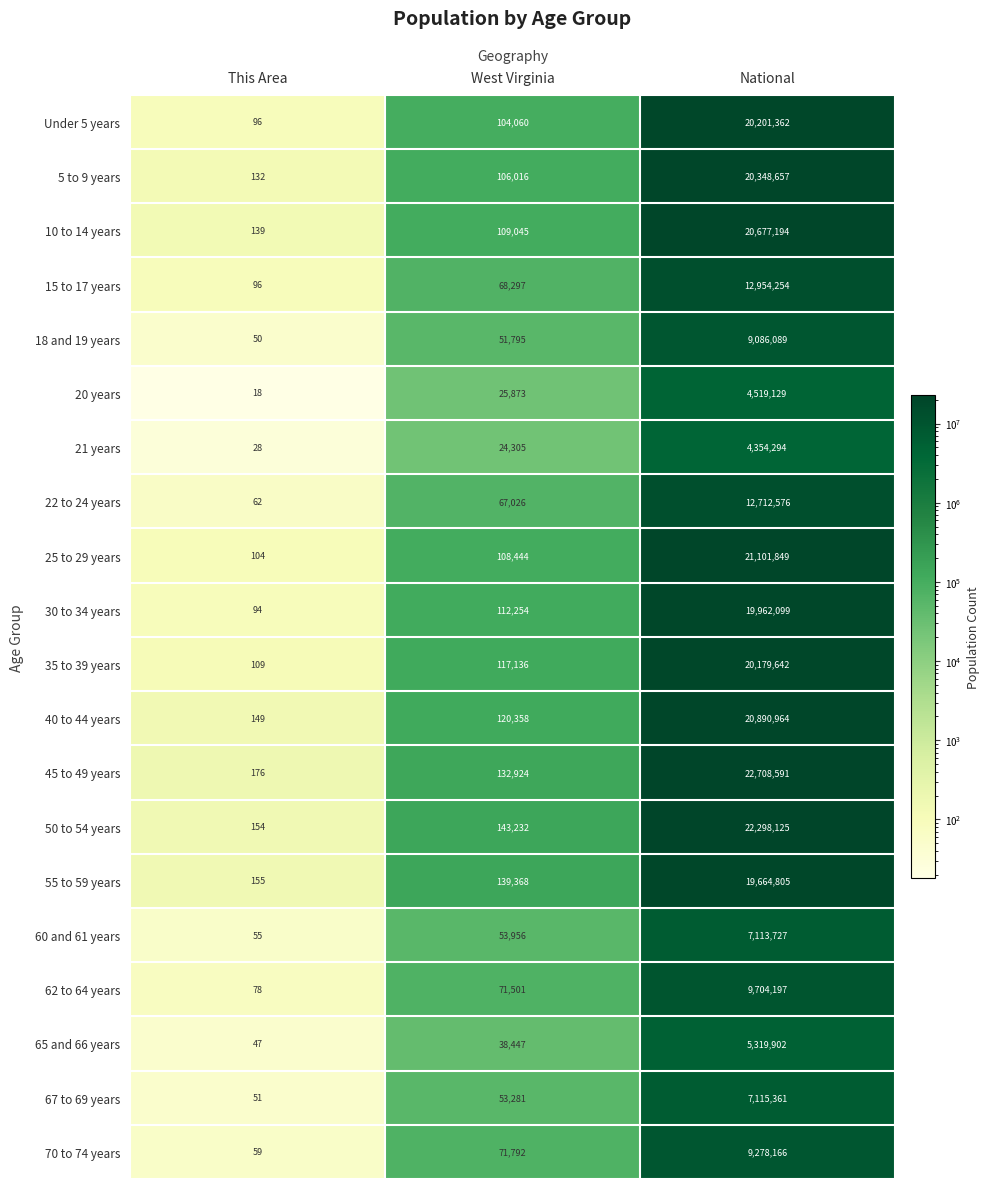

The 55 to 59 years series shows 19664805 at National. True or false?

True